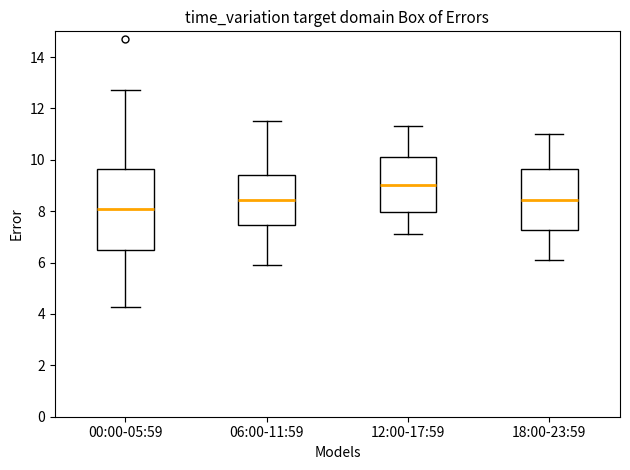

Reading left to right, transcribe this box plot: for each box, give where its median line is, the range the box spans, and where its two whiskers end, as read against the y-axis. The values are not printed on the chart, so give them approximately, as read against the axis.

00:00-05:59: median 8.2, box 6.4 to 9.6, whiskers 4.2 to 12.8
06:00-11:59: median 8.4, box 7.4 to 9.4, whiskers 6.0 to 11.6
12:00-17:59: median 9.0, box 8.0 to 10.2, whiskers 7.2 to 11.4
18:00-23:59: median 8.4, box 7.2 to 9.6, whiskers 6.2 to 11.0